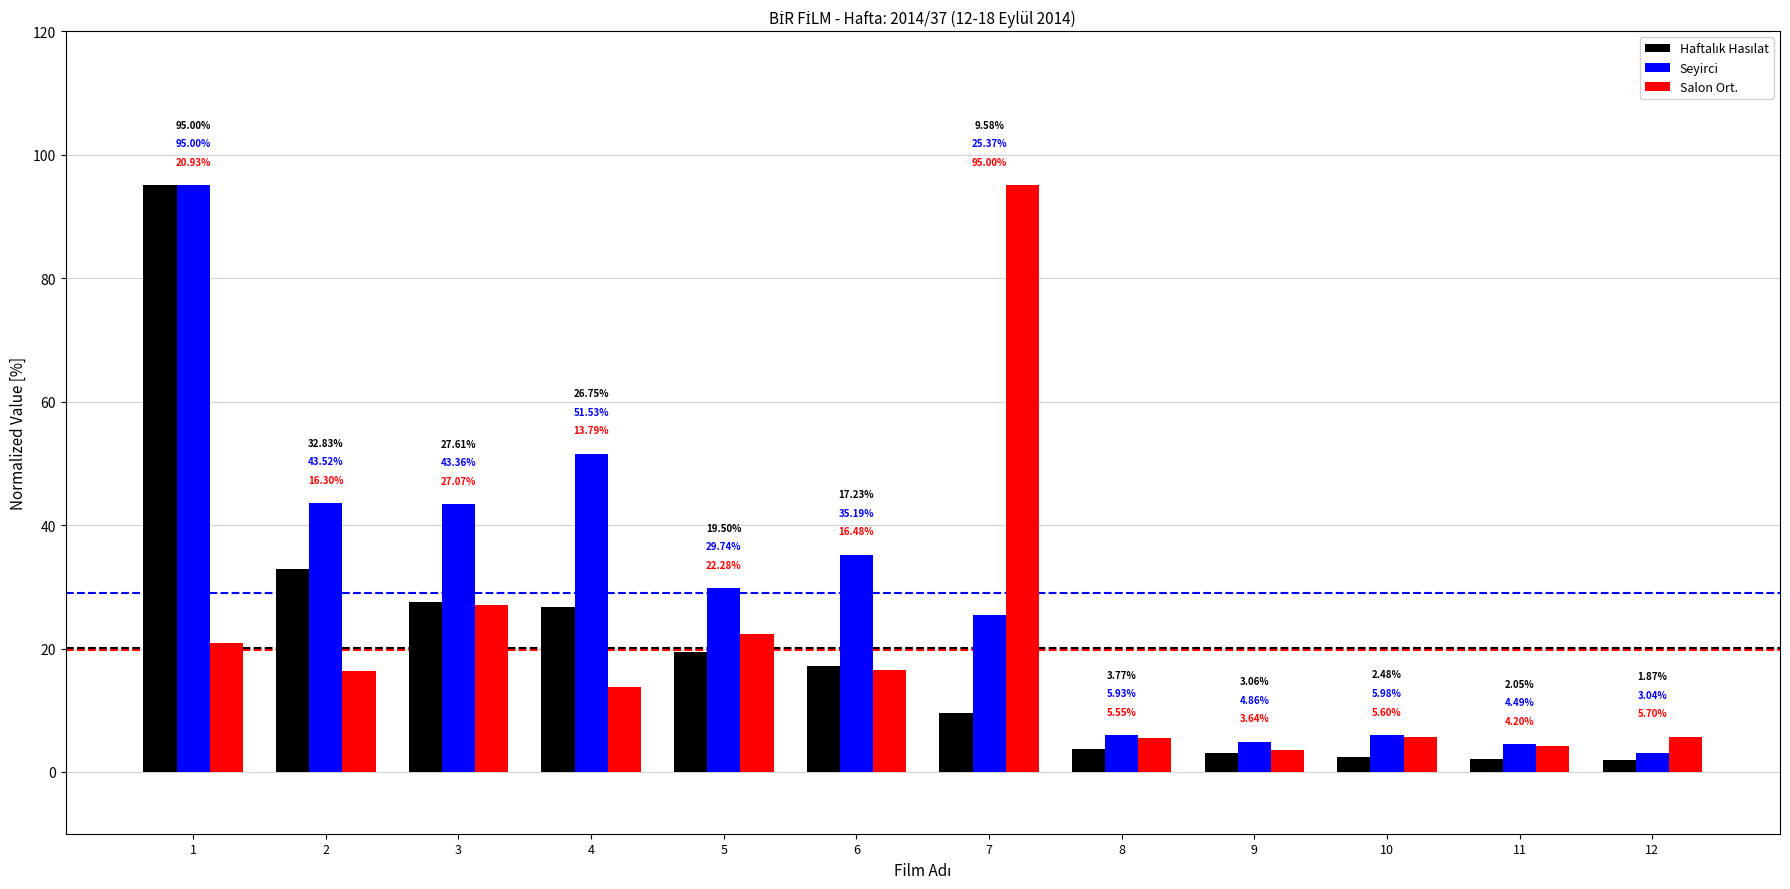

What is the value of the Salon Ort. bar at the 2nd from the left?

16.3